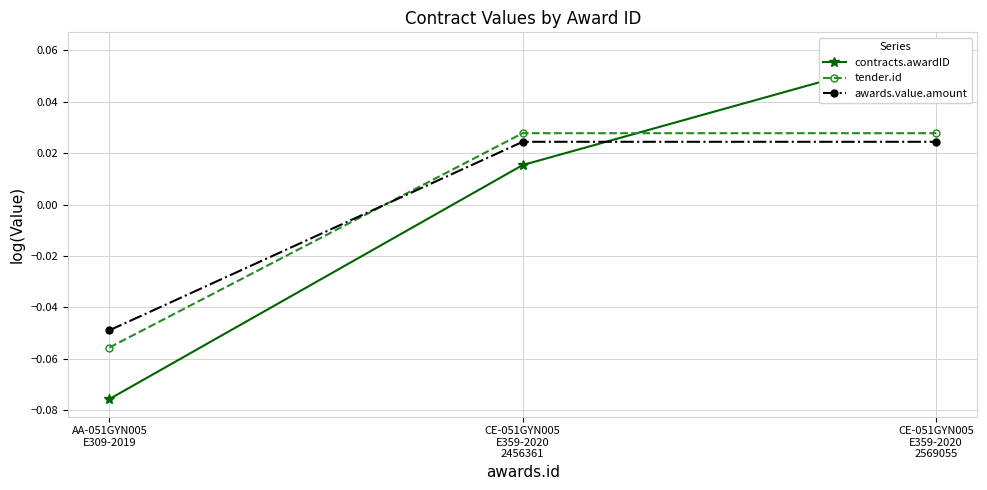

How many negative values does the awards.value.amount series have?

1